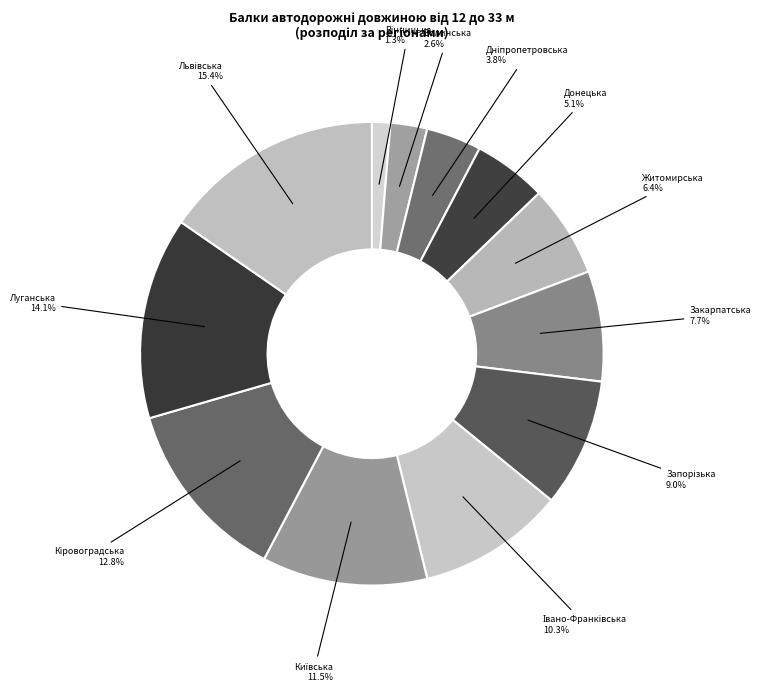

What percentage is the Донецька slice, to the nearest percent?

5%